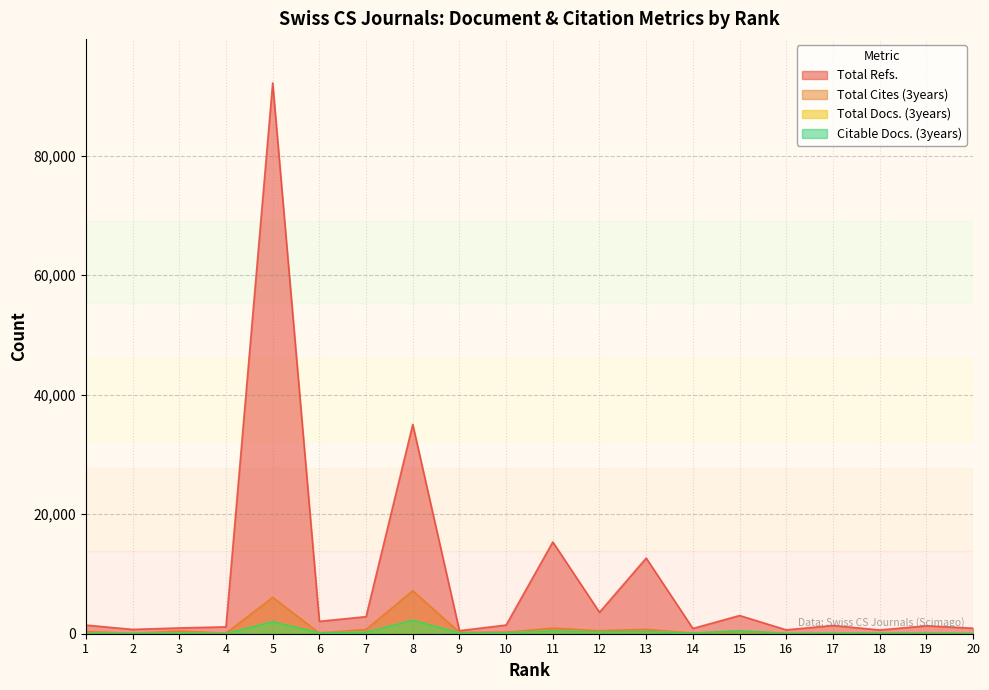

At how many categories does at least one series exceed 84633?

1